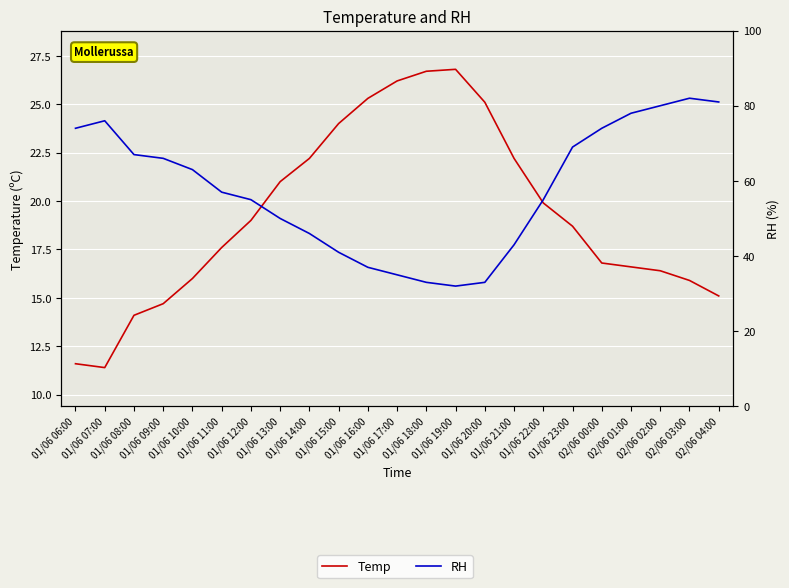

What is the value of the Temp point at the 9th from the left?

22.2